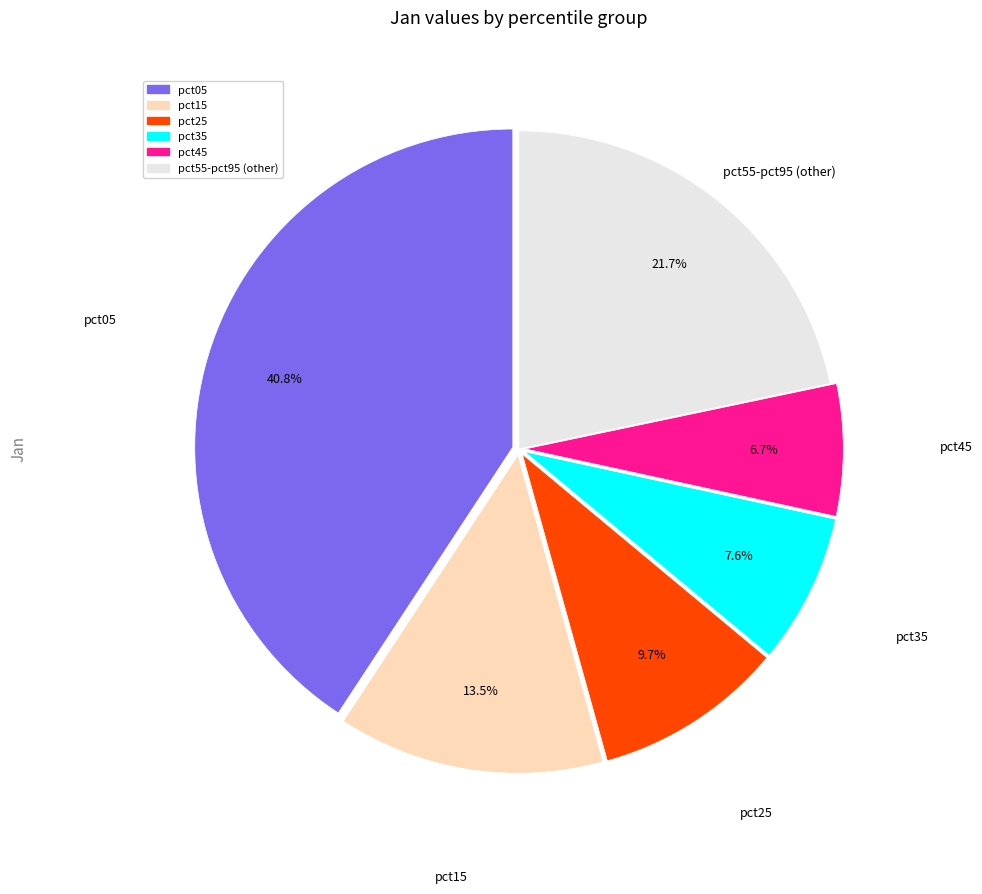

Is there a majority slice in this chart?

No